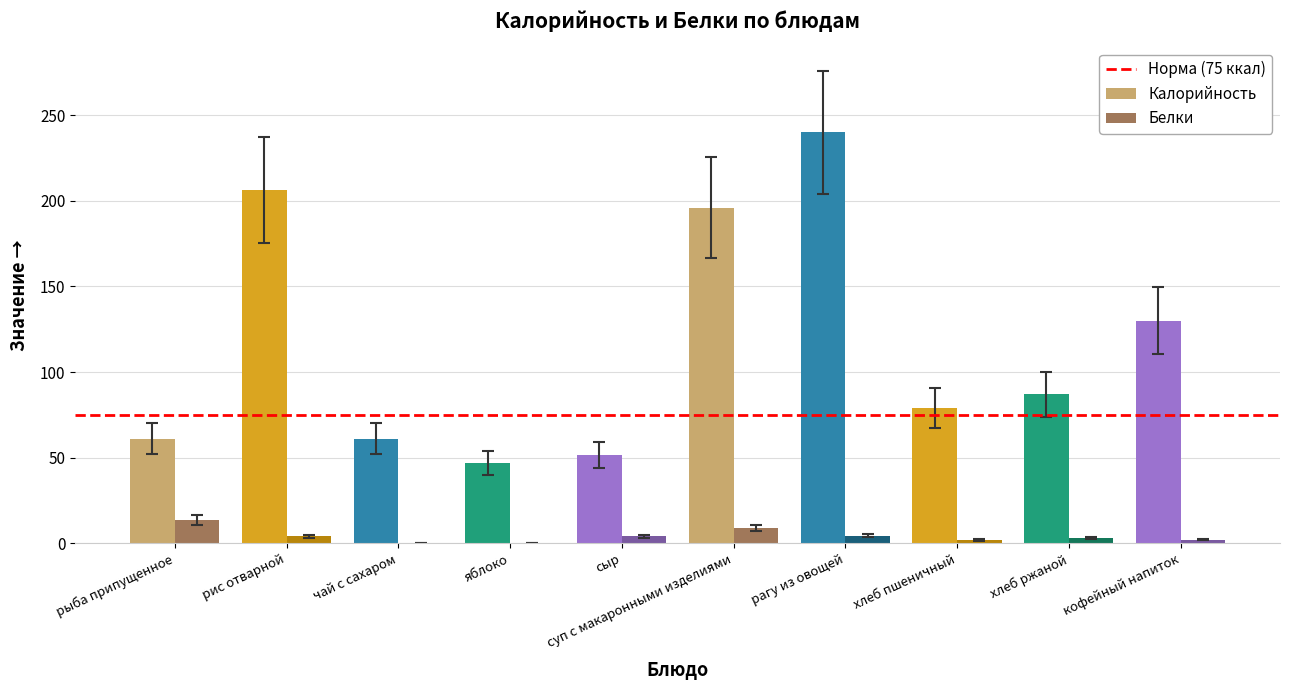

Which series has the largest total across all categories?

Калорийность